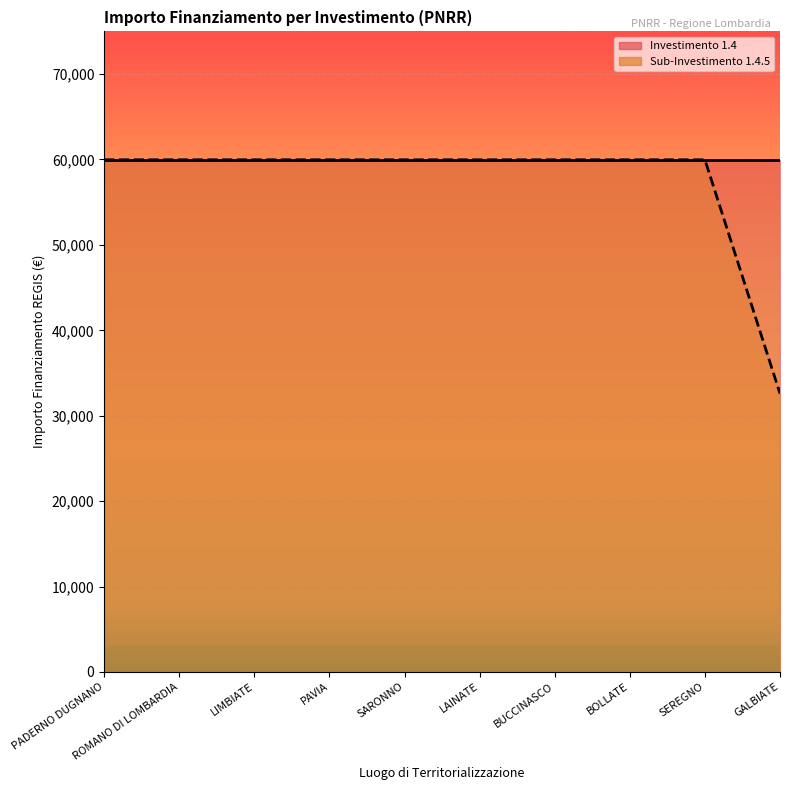

Reading left to right, transcribe all the data shown in this chart.

59966	59966	59966	59966	59966	59966	59966	59966	59966	32589